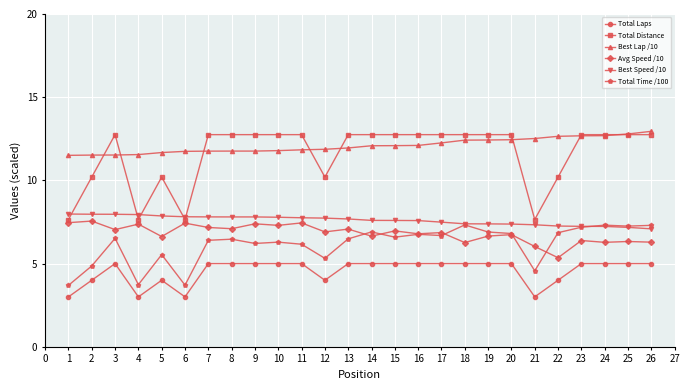

The Total Time /100 series shows 10.5 at 26. True or false?

False